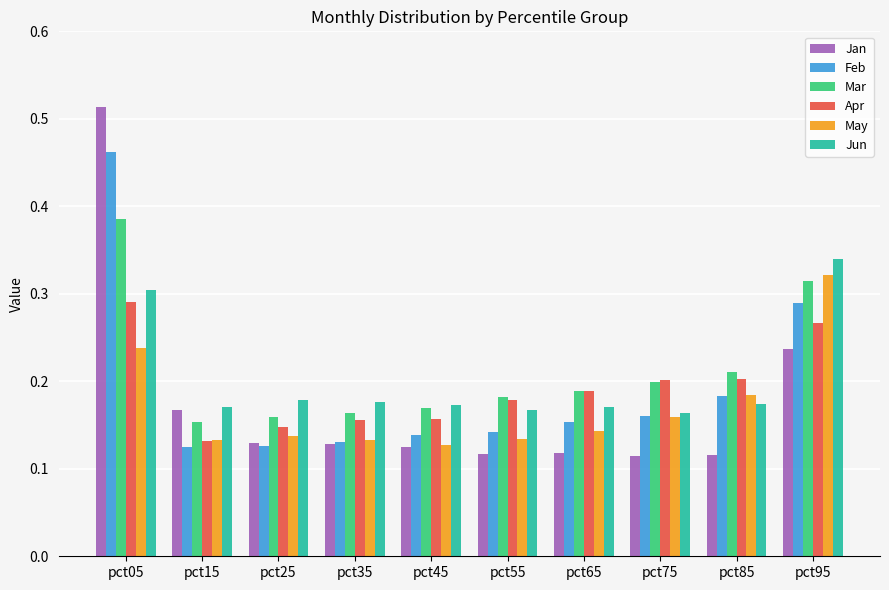

At which label does Mar reach its minimum?

pct15